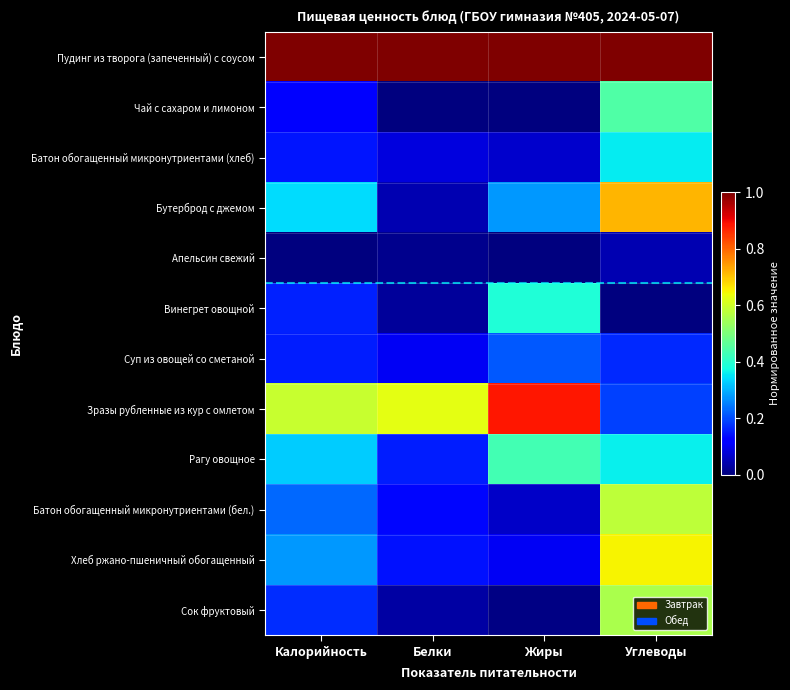

At which category is the sum across all series the highest?

Углеводы